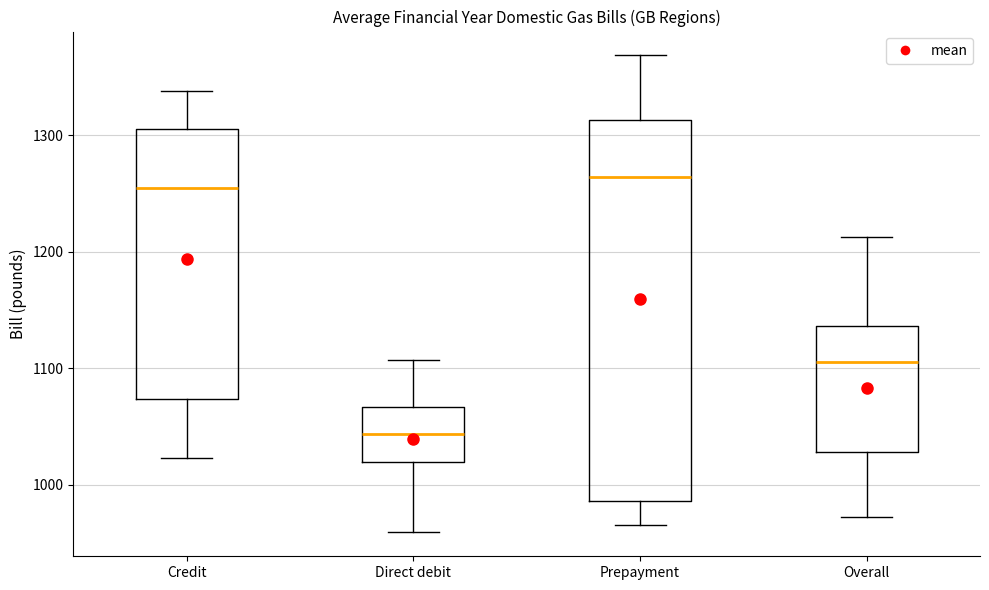

Reading left to right, read every box against the y-axis: the position of its median line, the range the box covers, and the ends of its whiskers. The values are not printed on the chart, so give them approximately, as read against the axis.

Credit: median 1250, box 1070 to 1310, whiskers 1020 to 1340
Direct debit: median 1040, box 1020 to 1070, whiskers 960 to 1110
Prepayment: median 1260, box 990 to 1310, whiskers 970 to 1370
Overall: median 1110, box 1030 to 1140, whiskers 970 to 1210